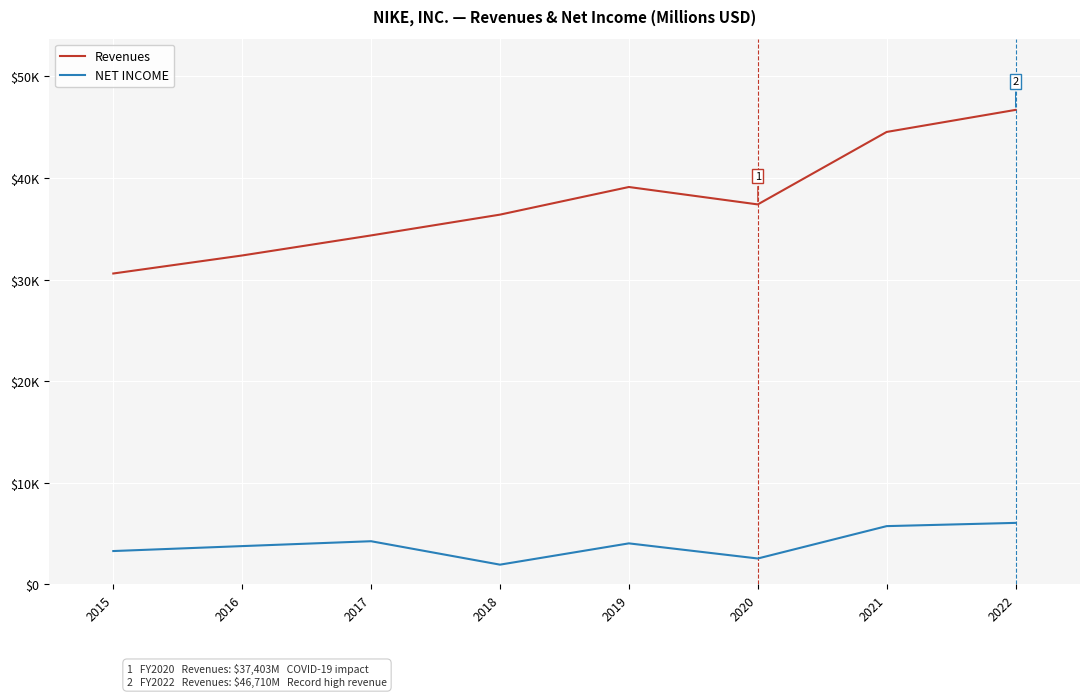

At which label is NET INCOME closest to 3989?

2019